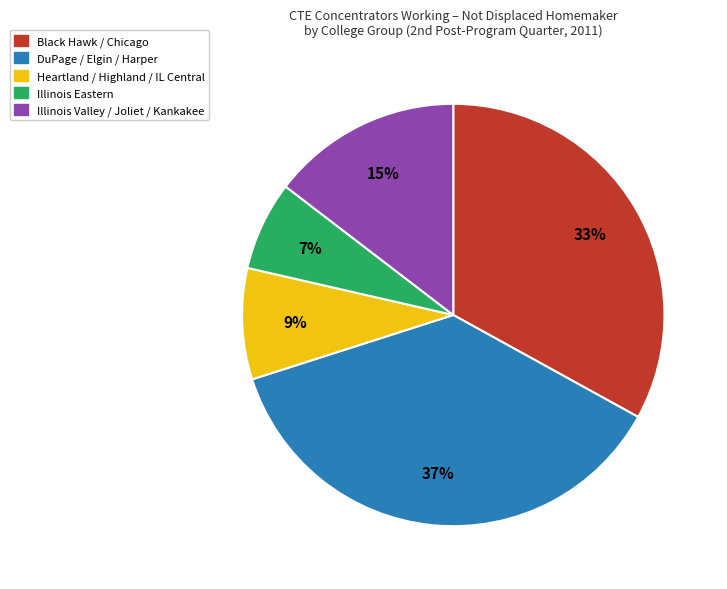

To the nearest percent, what is the difference between the largest and smallest slice percentages?

30%